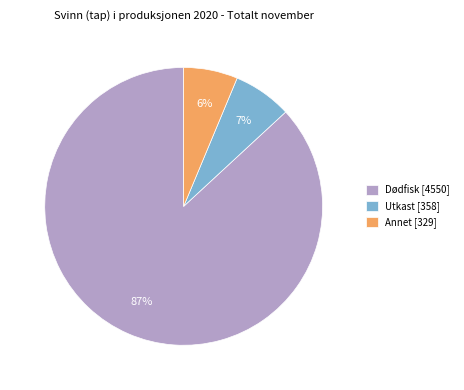

To the nearest percent, what is the average slice percentage?

33%